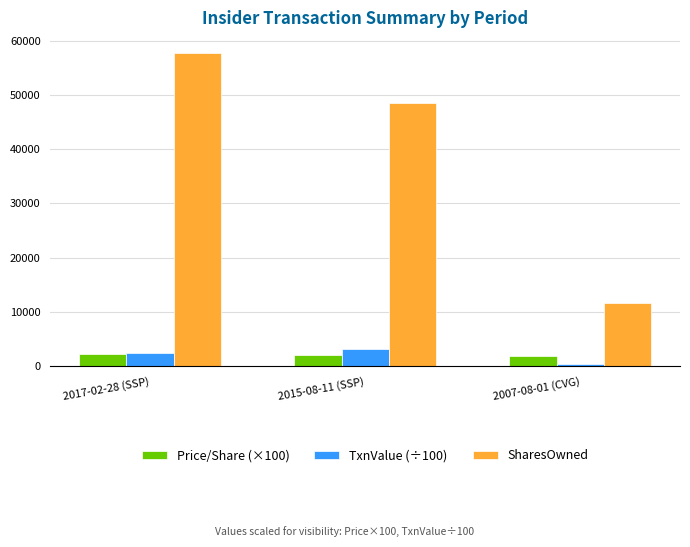

The value of SharesOwned at 2017-02-28 (SSP) is 57631.0. True or false?

True